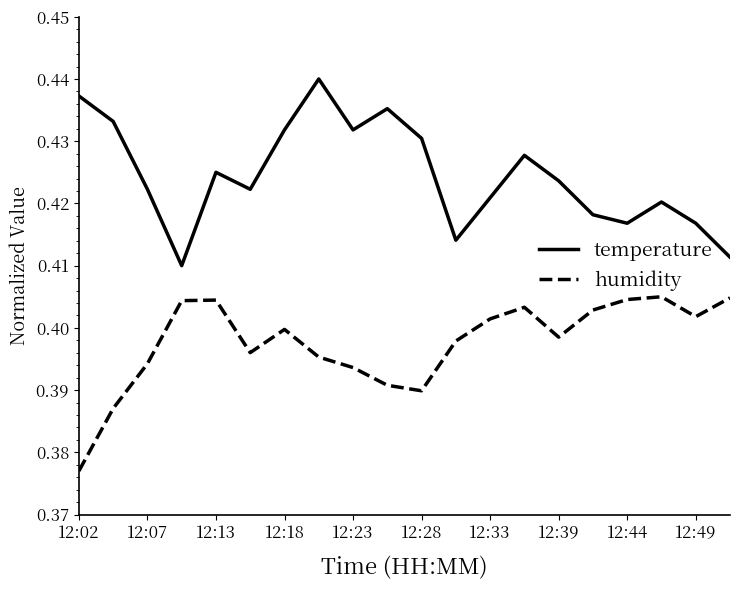

Rank the series by their maximum value, from highest to lowest.

temperature, humidity